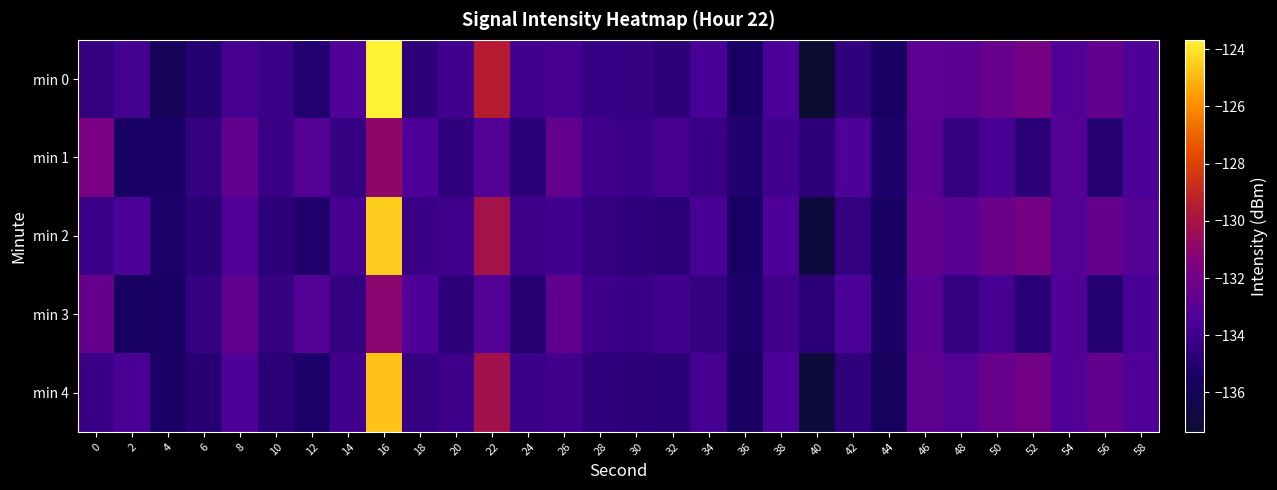

What is the spread (max minus min) of values at 54?

0.1